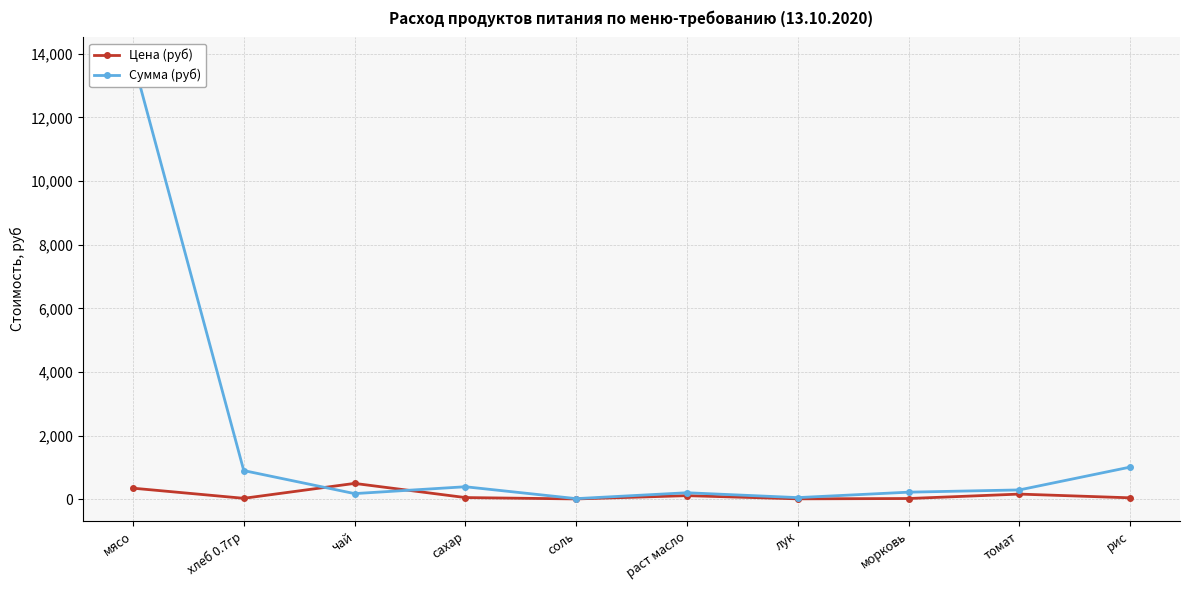

Between лук and хлеб 0.7гр, which is larger?

хлеб 0.7гр